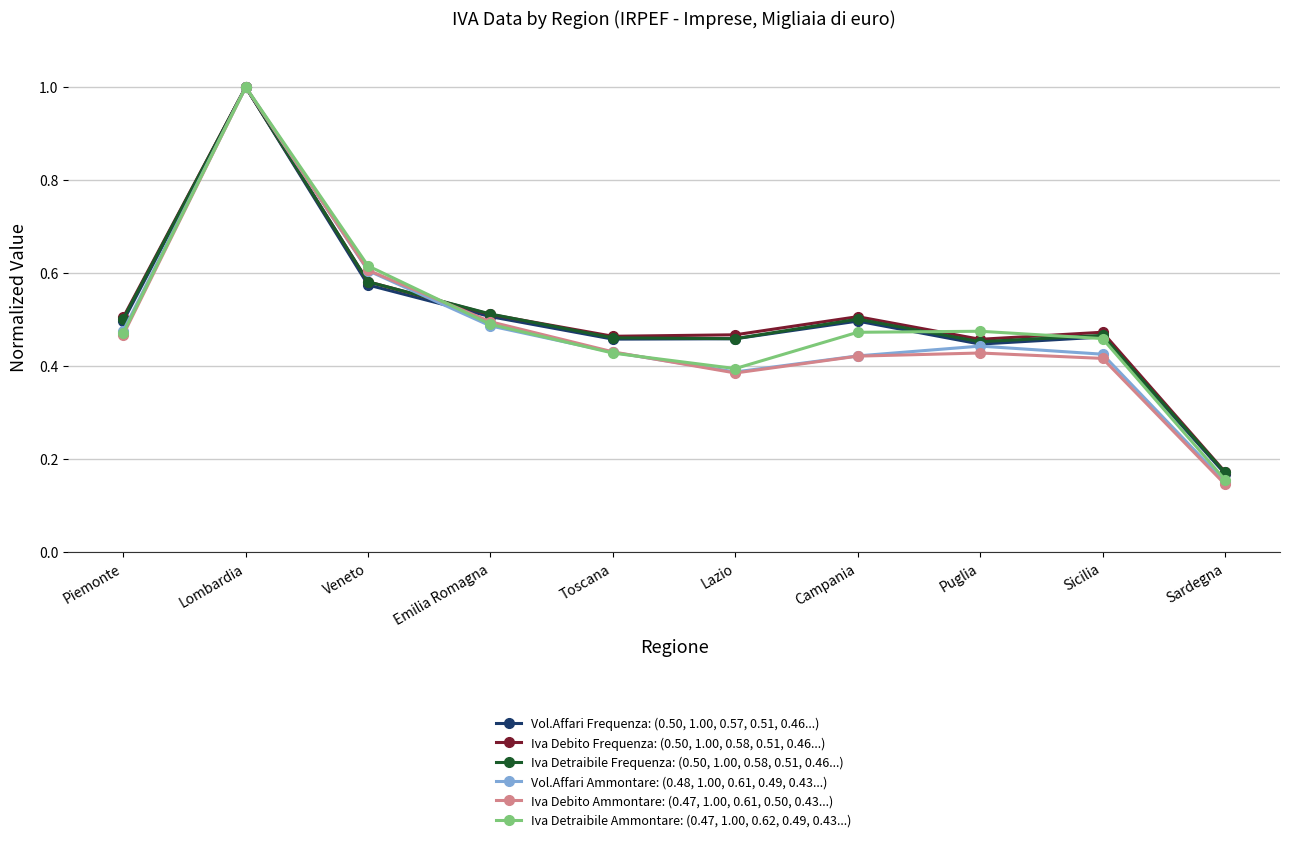

What position from the left is Lazio?

6